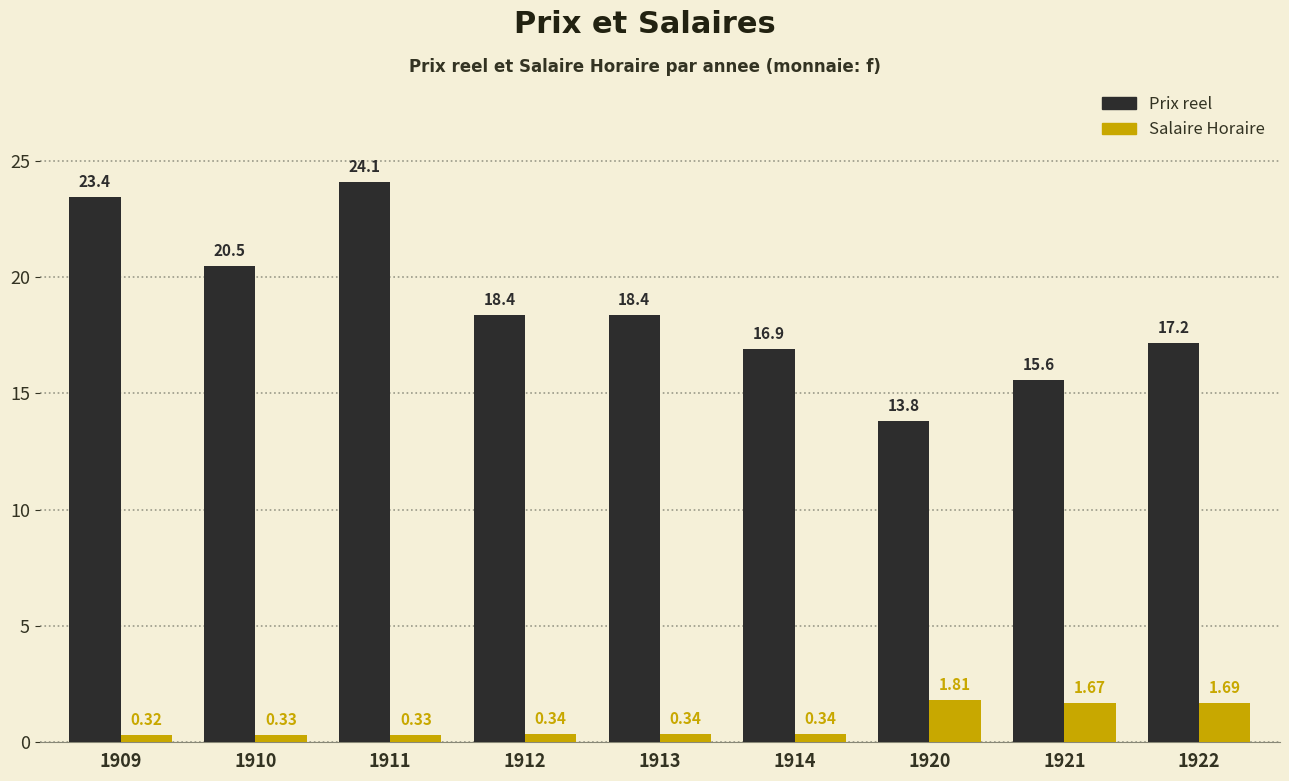

Is it true that Prix reel equals 24.1 at 1911?

True